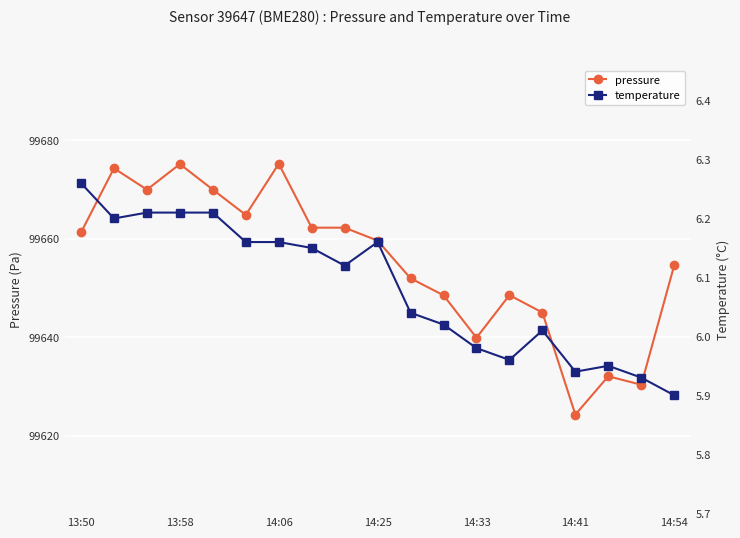

Reading left to right, what are all the values shown in this chart?

pressure: 99661.2	99674.3	99669.9	99675.1	99669.9	99664.8	99675.2	99662.2	99662.2	99659.6	99651.9	99648.5	99639.9	99648.5	99645.0	99624.3	99632.1	99630.3	99654.6
temperature: 6.3	6.2	6.2	6.2	6.2	6.2	6.2	6.2	6.1	6.2	6.0	6.0	6.0	6.0	6.0	5.9	6.0	5.9	5.9